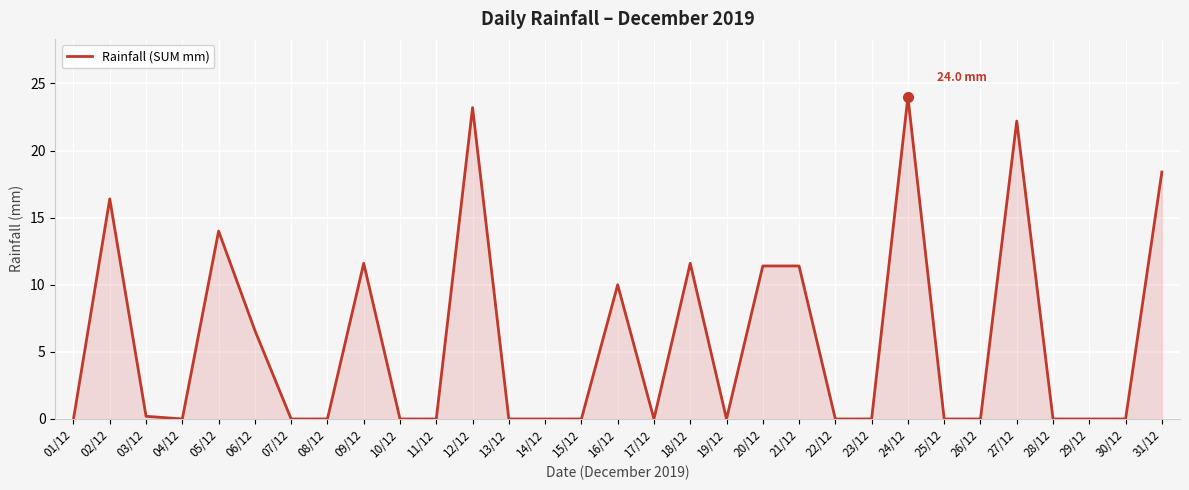

What position from the right is 05/12?

27